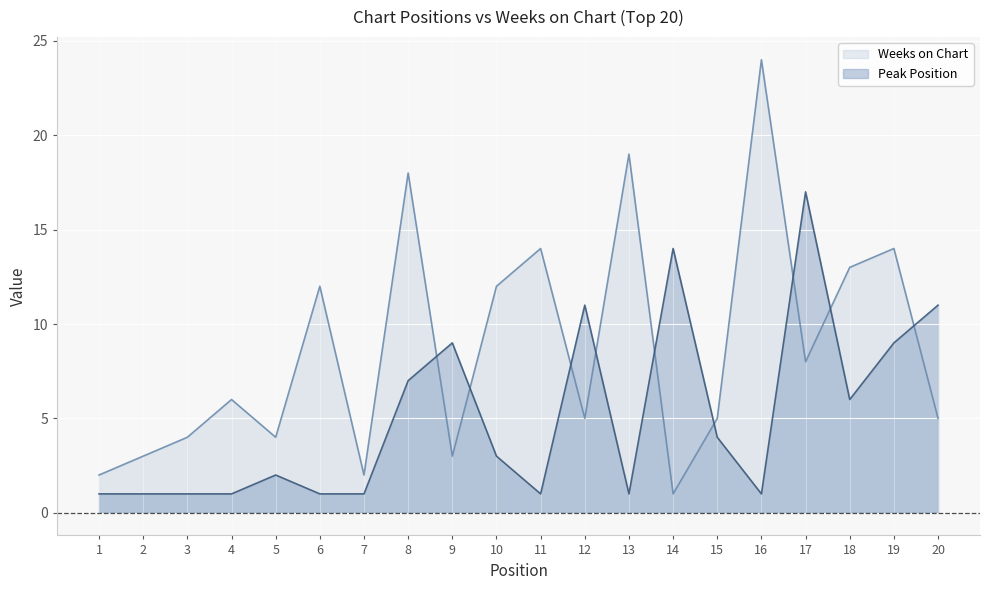

The Peak Position series shows 1 at 13. True or false?

False